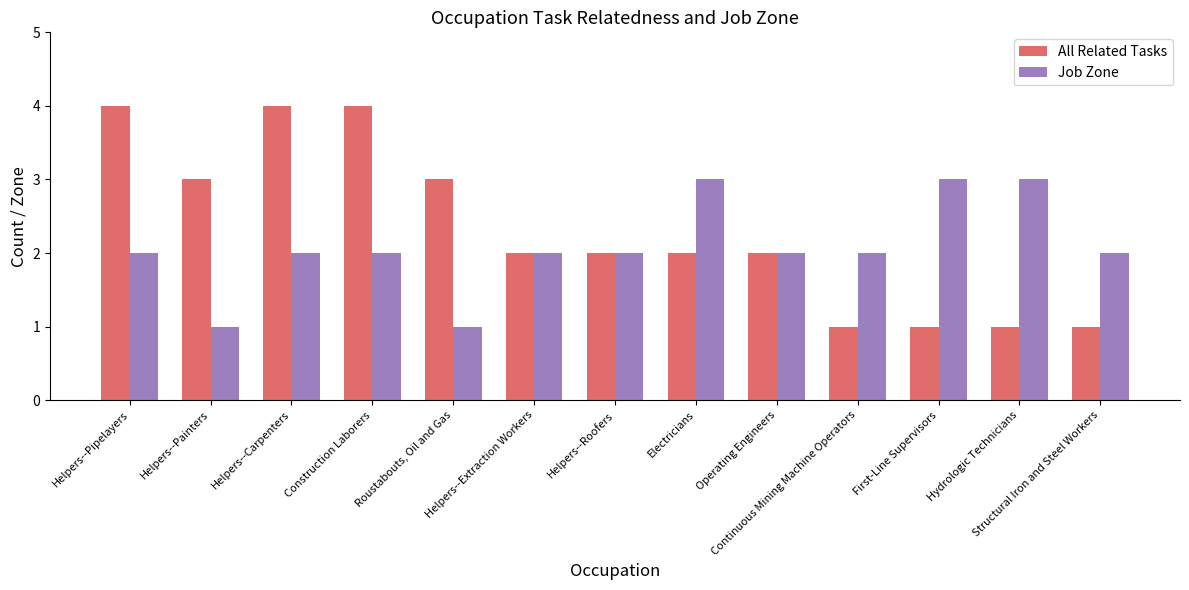

Rank the series by their maximum value, from lowest to highest.

Job Zone, All Related Tasks